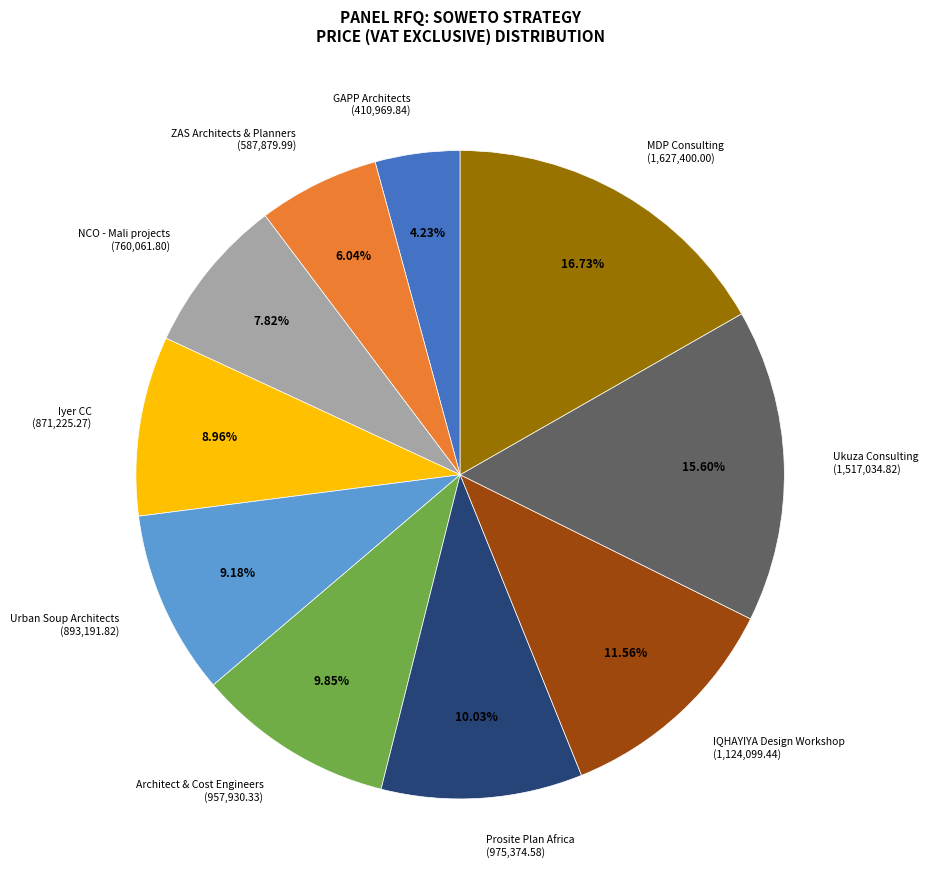

What percentage is NOT represented by Urban Soup Architects?

90.8%